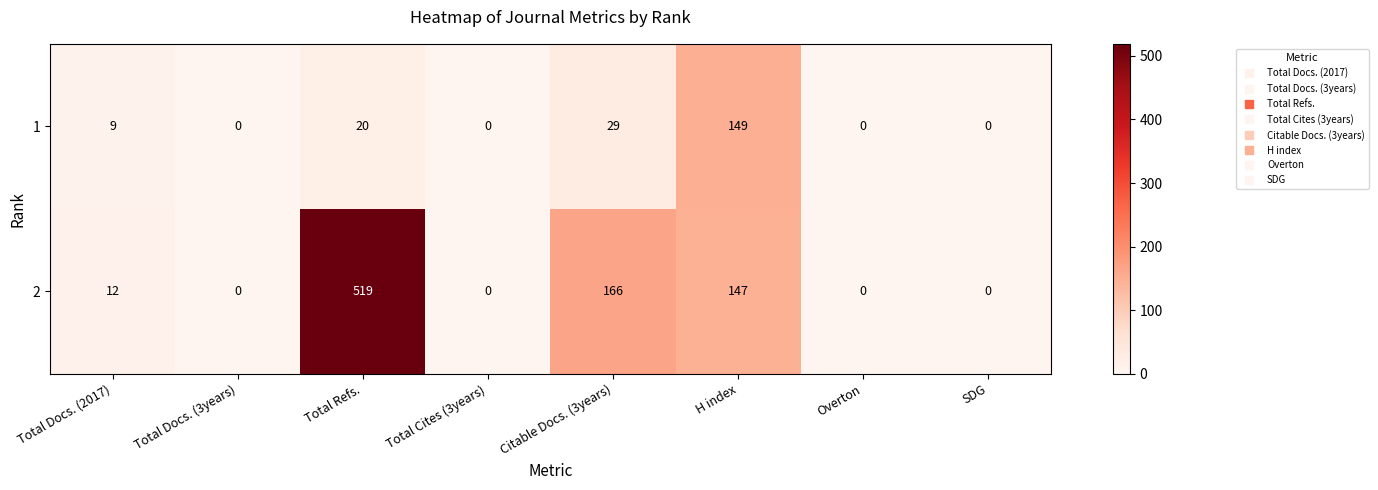

The value of 1 at Total Docs. (2017) is 9. True or false?

True